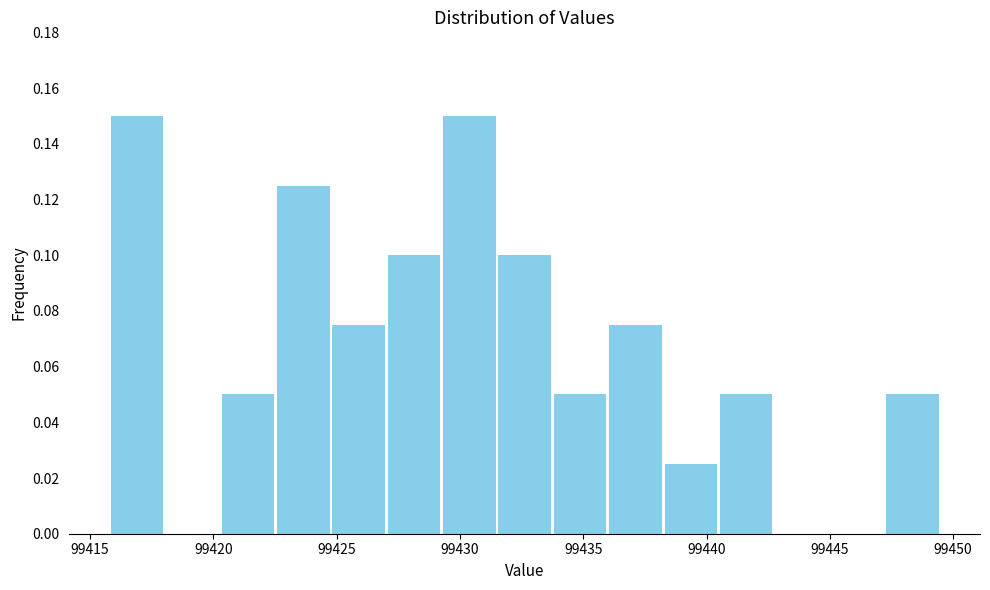

Reading left to right, list every bar in this chart as the range it spans on the x-axis followed by its height. Neither the bar edges nor the heights are printed on the chart, so give them approximately, as read against the axes.

99416.0 to 99418.0: 0.150
99418.0 to 99420.5: 0
99420.5 to 99422.5: 0.050
99422.5 to 99425.0: 0.126
99425.0 to 99427.0: 0.076
99427.0 to 99429.5: 0.100
99429.5 to 99431.5: 0.150
99431.5 to 99433.5: 0.100
99433.5 to 99436.0: 0.050
99436.0 to 99438.0: 0.076
99438.0 to 99440.5: 0.026
99440.5 to 99442.5: 0.050
99442.5 to 99445.0: 0
99445.0 to 99447.0: 0
99447.0 to 99449.5: 0.050